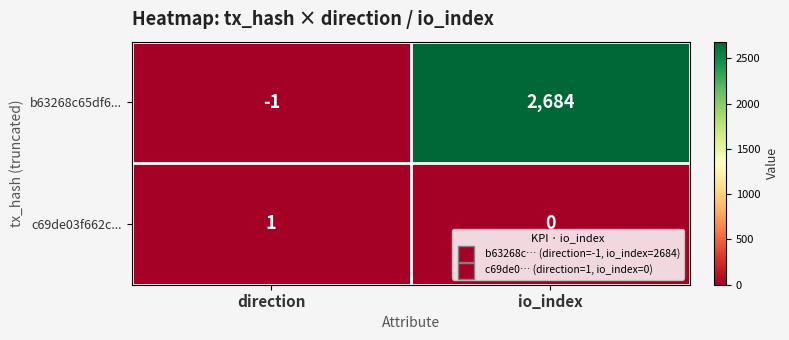

What is the total value across all series at io_index?

2684